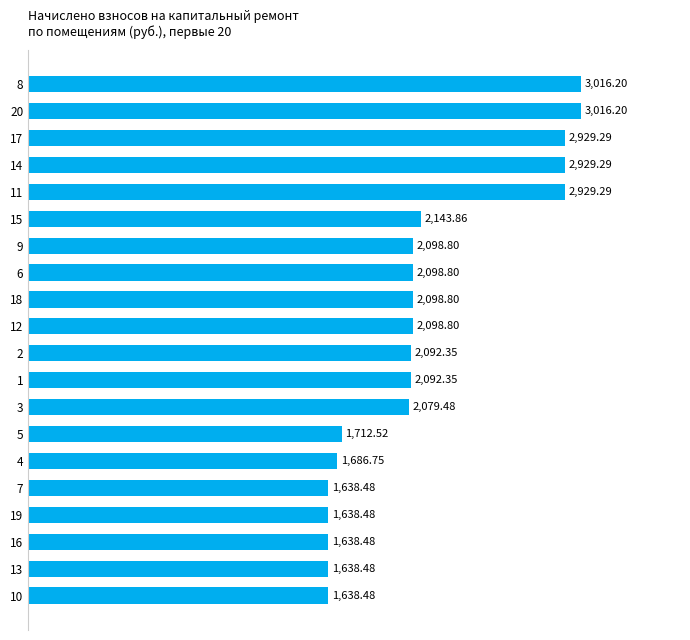

What is the change in value from 14 to 10?

-1290.8